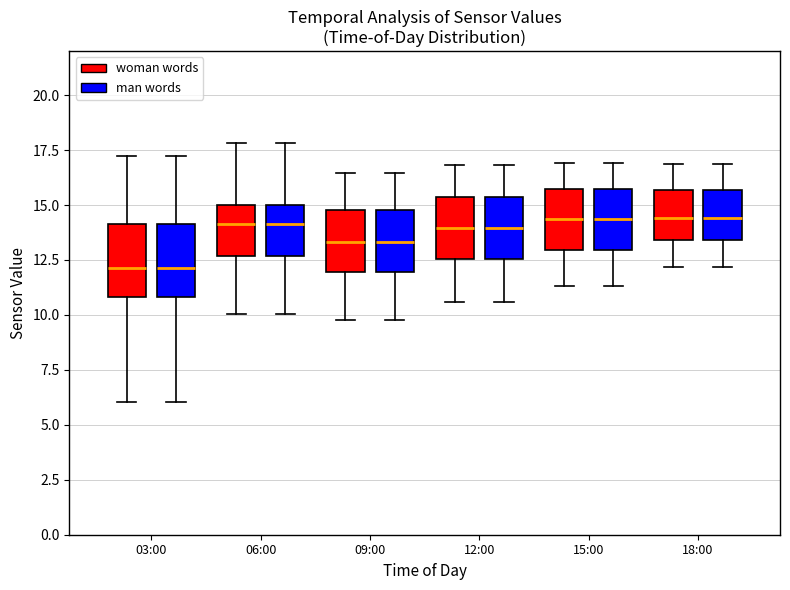

Reading left to right, transcribe this box plot: for each box, give where its median line is, the range the box spans, and where its two whiskers end, as read against the y-axis. The values are not printed on the chart, so give them approximately, as read against the axis.

03:00 (woman words): median 12.0, box 11.0 to 14.0, whiskers 6.0 to 17.5
03:00 (man words): median 12.0, box 11.0 to 14.0, whiskers 6.0 to 17.5
06:00 (woman words): median 14.0, box 12.5 to 15.0, whiskers 10.0 to 18.0
06:00 (man words): median 14.0, box 12.5 to 15.0, whiskers 10.0 to 18.0
09:00 (woman words): median 13.5, box 12.0 to 15.0, whiskers 10.0 to 16.5
09:00 (man words): median 13.5, box 12.0 to 15.0, whiskers 10.0 to 16.5
12:00 (woman words): median 14.0, box 12.5 to 15.5, whiskers 10.5 to 17.0
12:00 (man words): median 14.0, box 12.5 to 15.5, whiskers 10.5 to 17.0
15:00 (woman words): median 14.5, box 13.0 to 16.0, whiskers 11.5 to 17.0
15:00 (man words): median 14.5, box 13.0 to 16.0, whiskers 11.5 to 17.0
18:00 (woman words): median 14.5, box 13.5 to 15.5, whiskers 12.0 to 17.0
18:00 (man words): median 14.5, box 13.5 to 15.5, whiskers 12.0 to 17.0